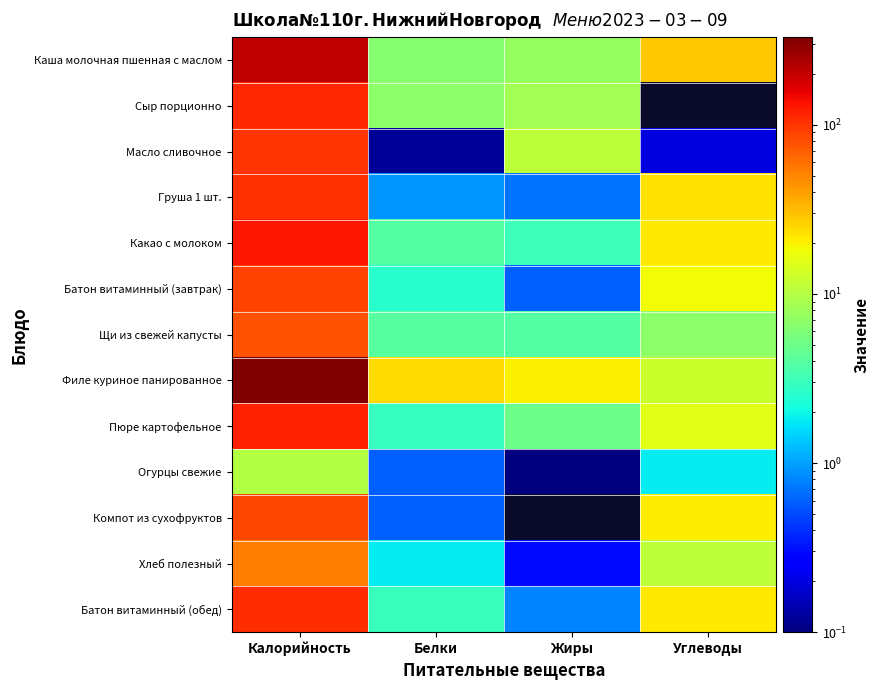

List the series in order of their peak value, lowest first.

Огурцы свежие, Хлеб полезный, Щи из свежей капусты, Компот из сухофруктов, Батон витаминный (завтрак), Масло сливочное, Груша 1 шт., Батон витаминный (обед), Сыр порционно, Пюре картофельное, Какао с молоком, Каша молочная пшенная с маслом, Филе куриное панированное